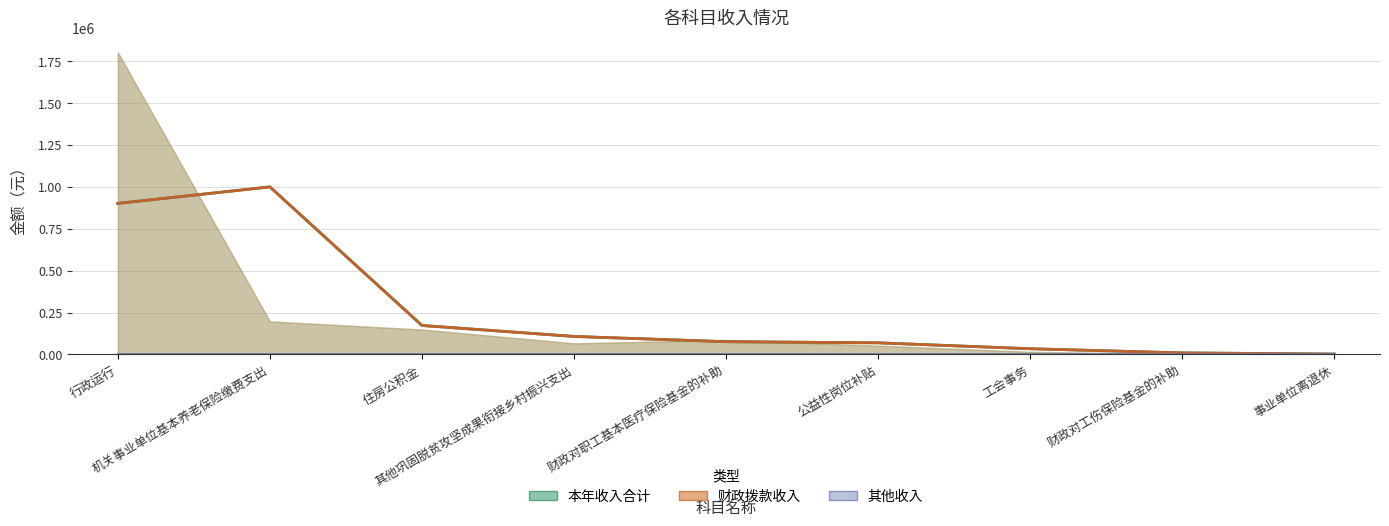

Which has a higher value, 工会事务 or 住房公积金?

住房公积金